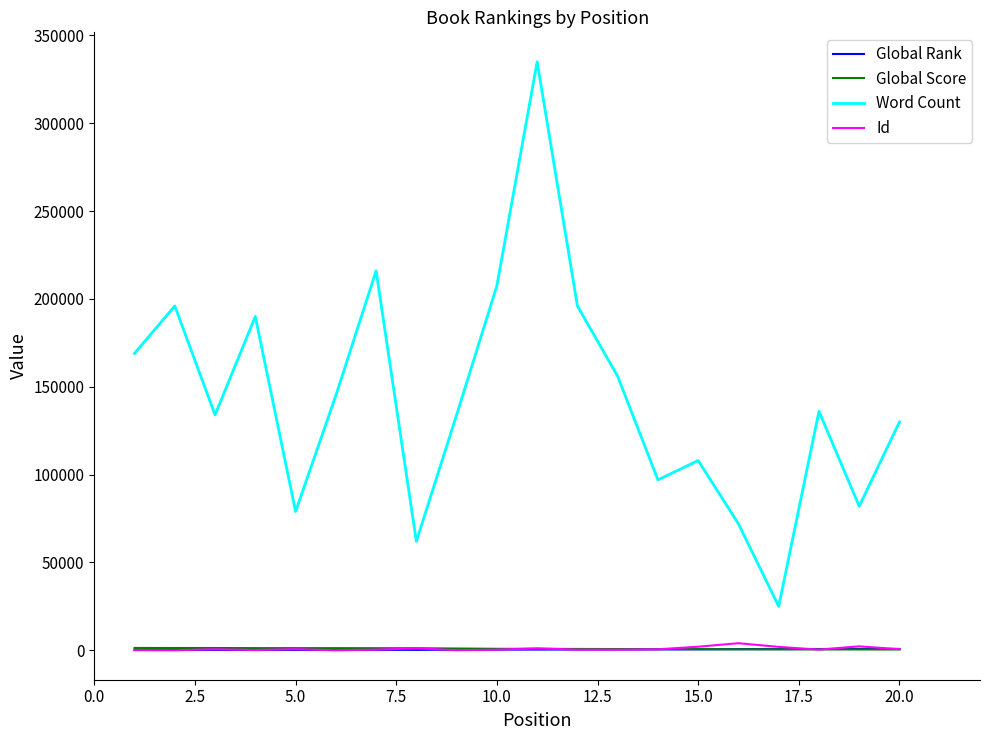

What is the difference between the second highest and minimum values in the Global Rank series?

549